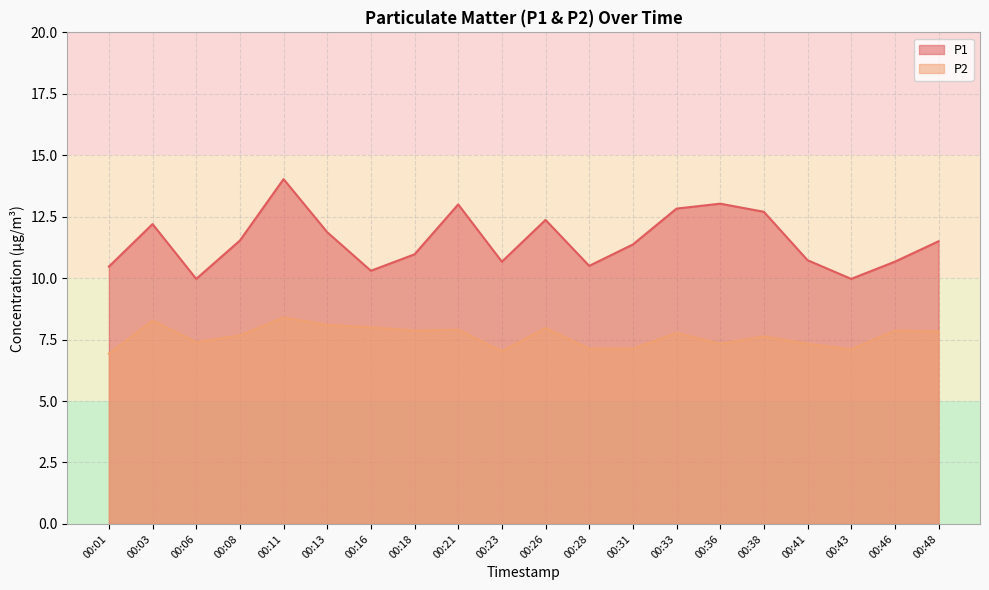

Rank the series by their average value, from highest to lowest.

P1, P2